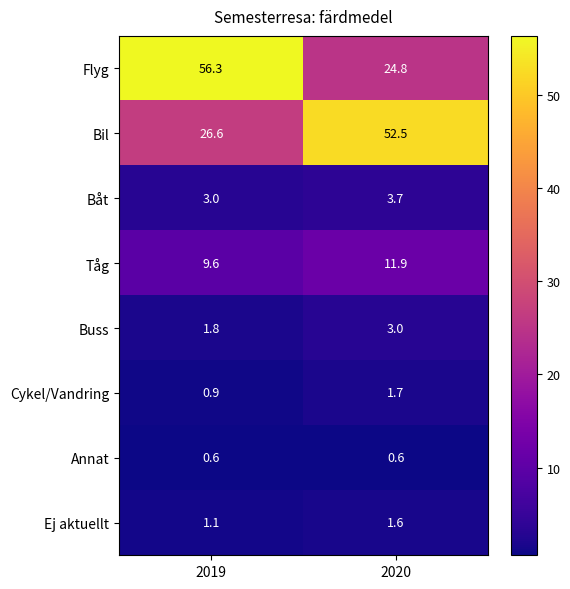

What is the difference between the highest and lowest values at 2020?

51.9